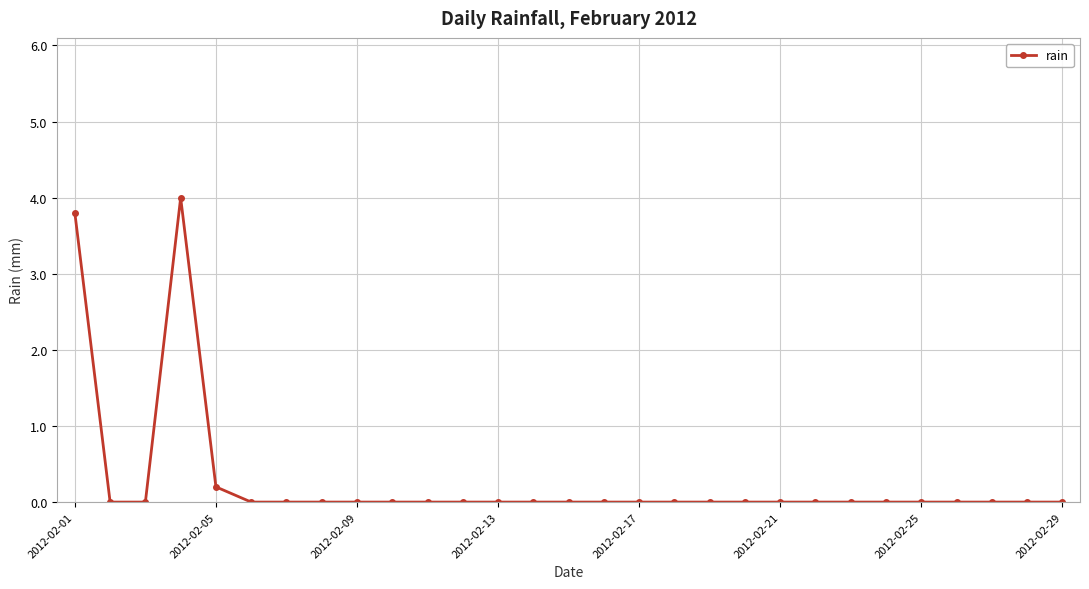

Does the chart display data point markers on the line(s)?

Yes